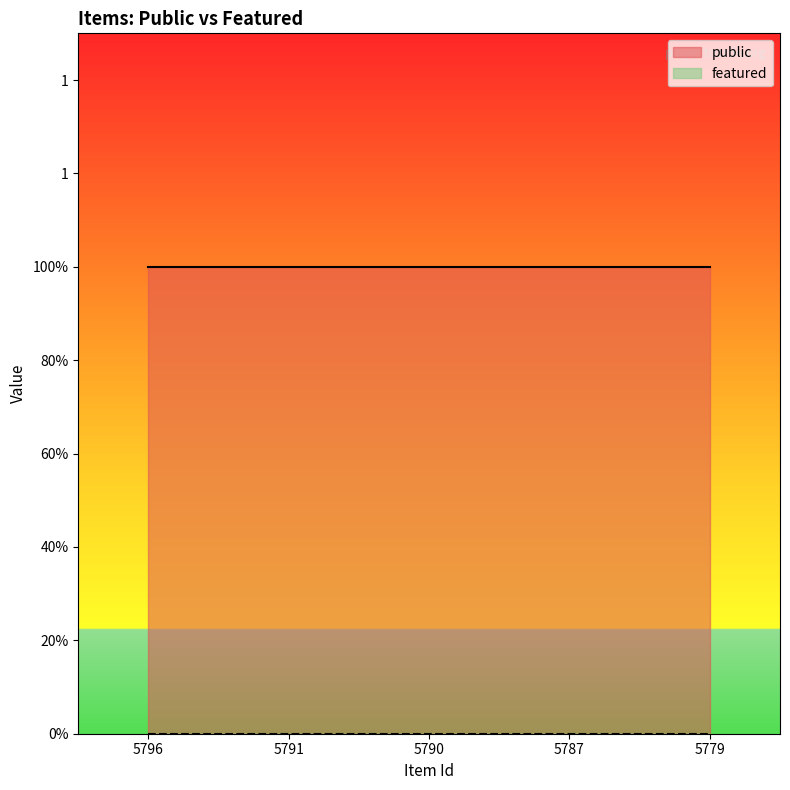

Is it true that public equals 2 at 5779?

False